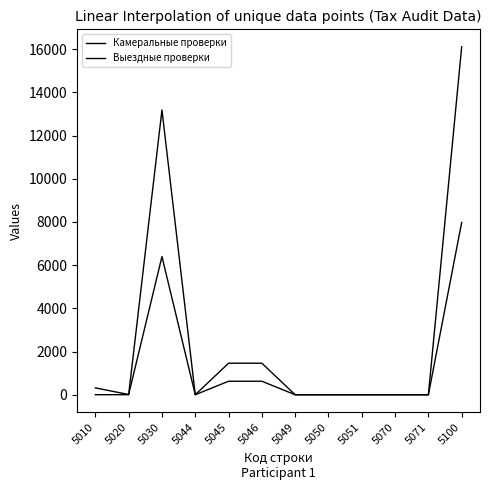

At how many categories does at least one series exceed 15713?

1